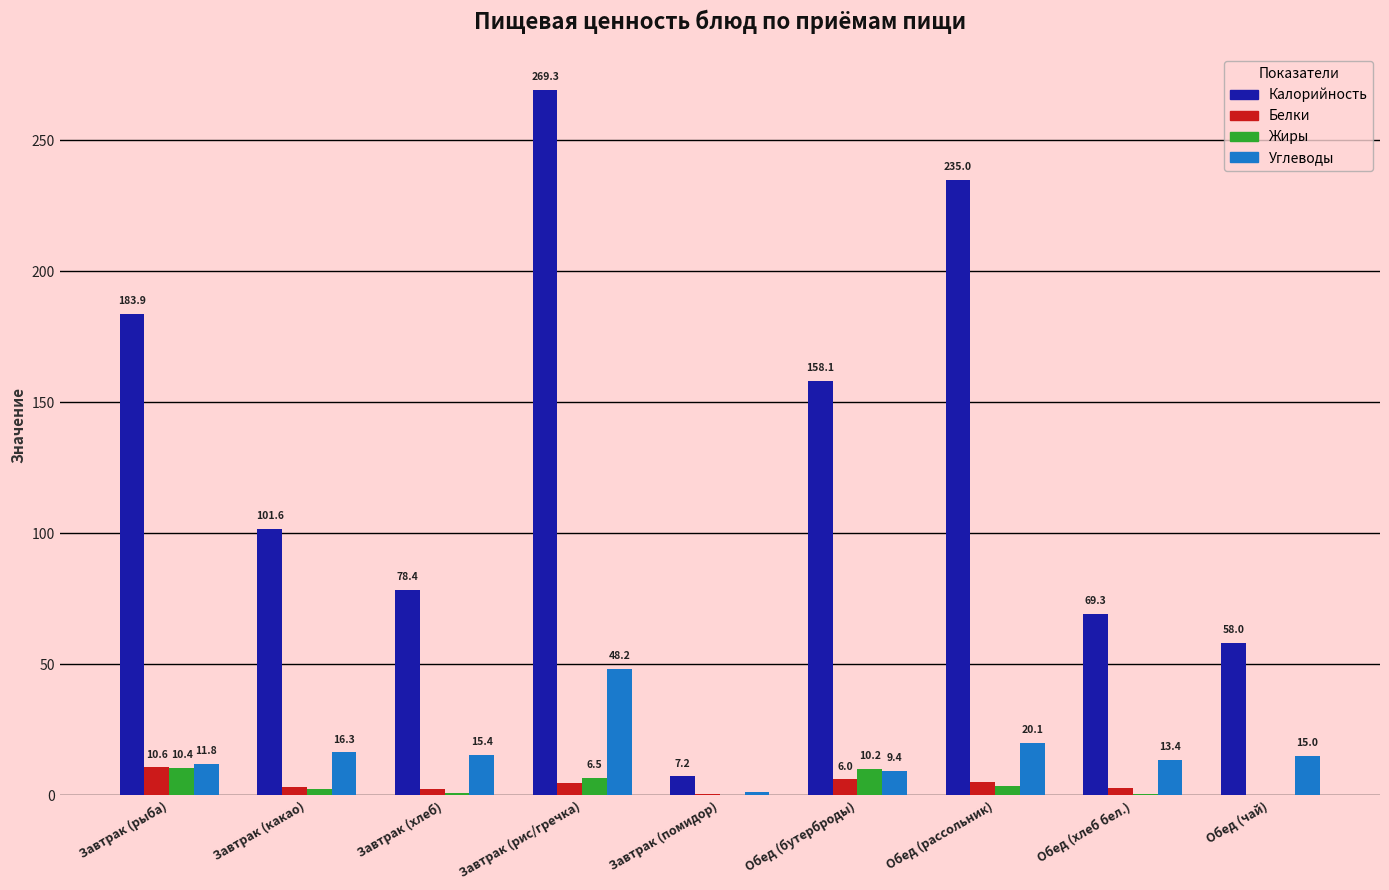

Which series changed the most between Обед (бутерброды) and Обед (хлеб бел.)?

Калорийность